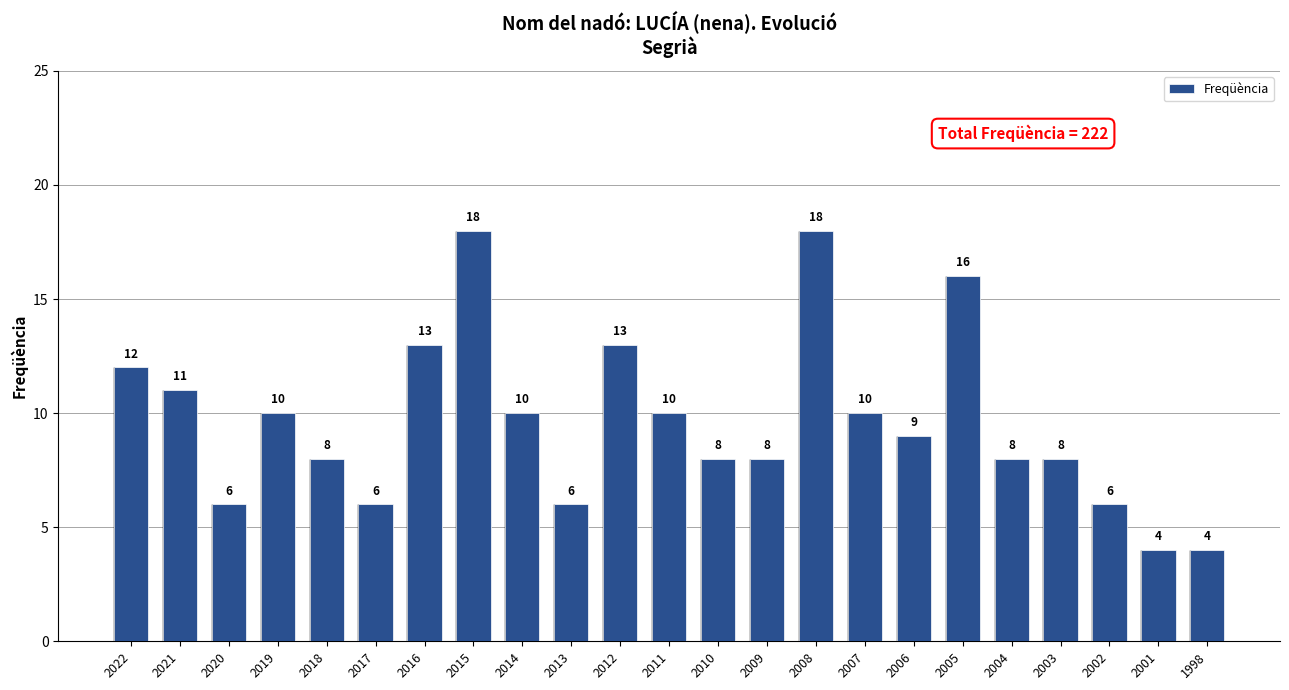

What is the difference between the second highest and second lowest values?

14